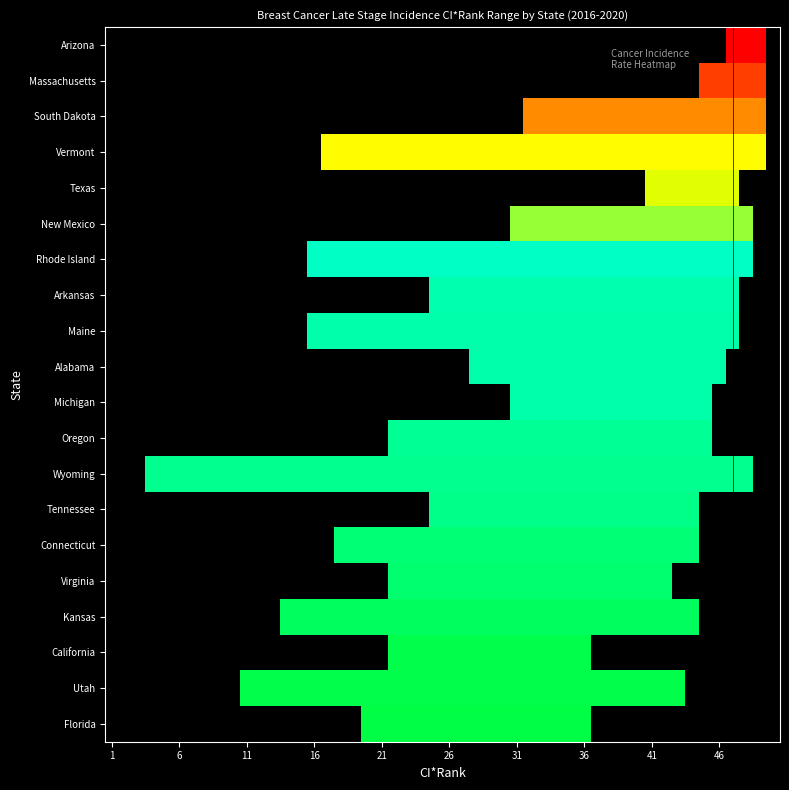

True or false: rate has a value of 41.0 at 19.

True